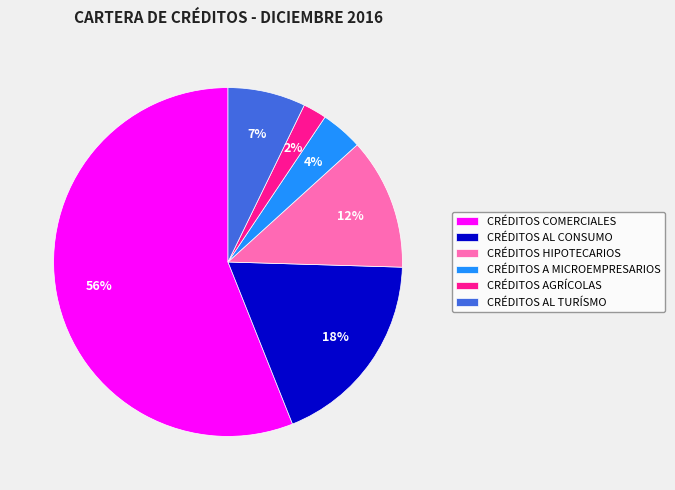

Is it true that CRÉDITOS COMERCIALES is 56% of the pie?

True